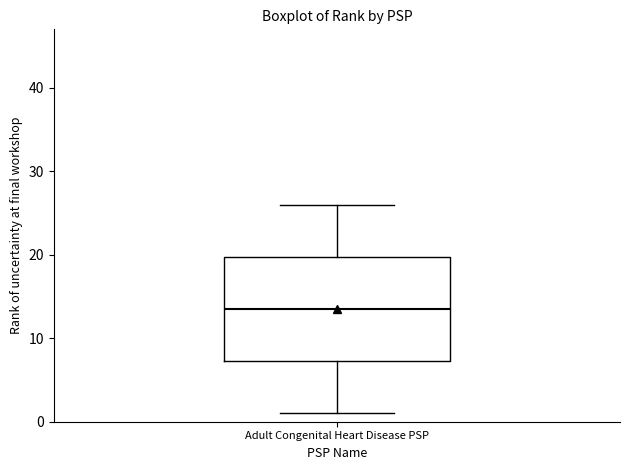

Where does the upper whisker of the box for Adult Congenital Heart Disease PSP end on the y-axis? The values are not printed on the chart, so give them approximately, as read against the axis.

26